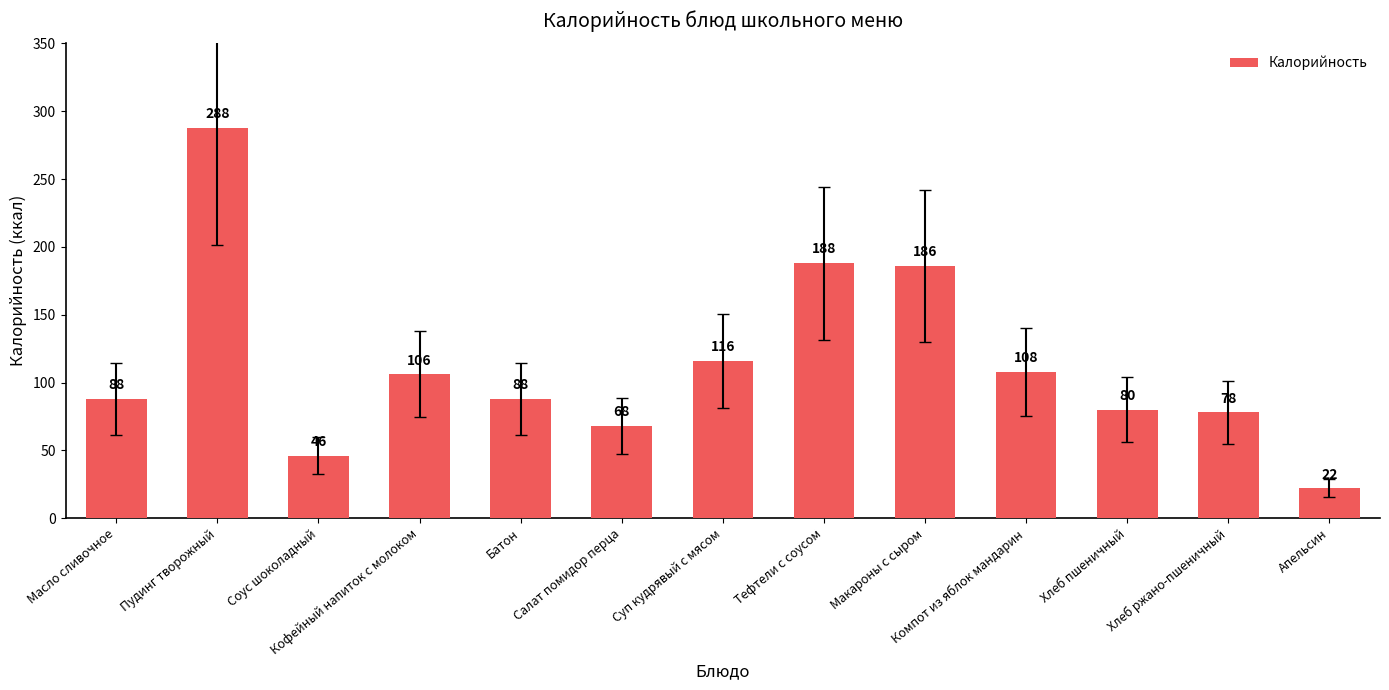

How many series are shown in this chart?

1